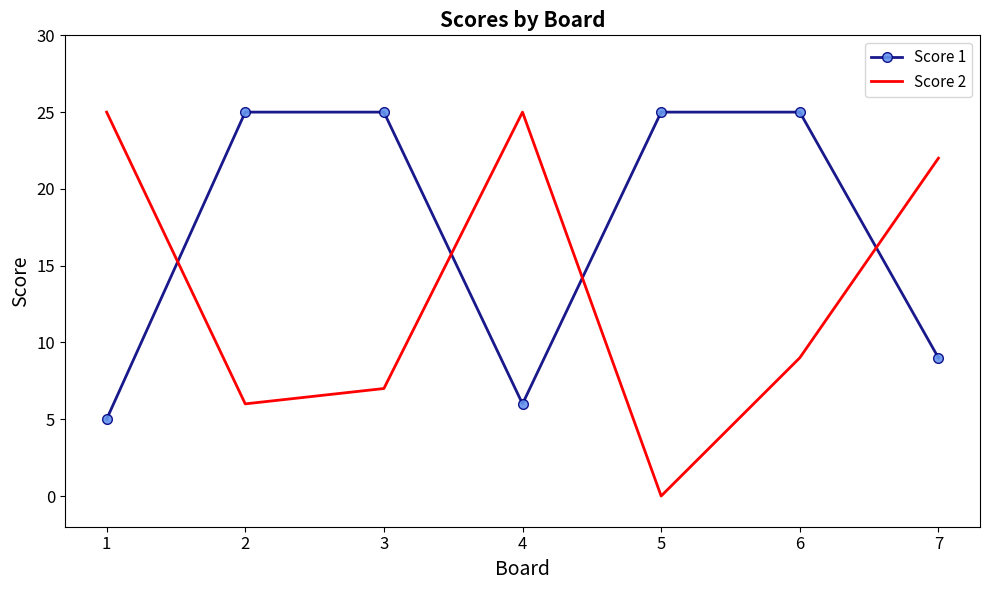

Is it true that Score 2 equals 22 at 7?

True